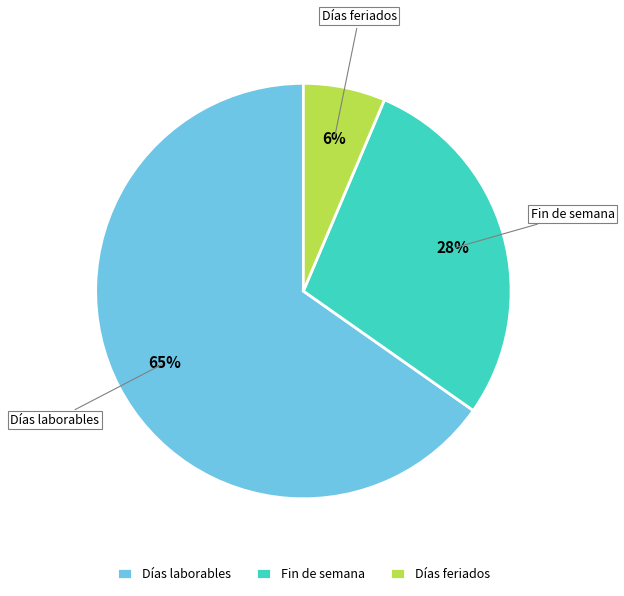

Rank the categories by value from highest to lowest.

Días laborables, Fin de semana, Días feriados